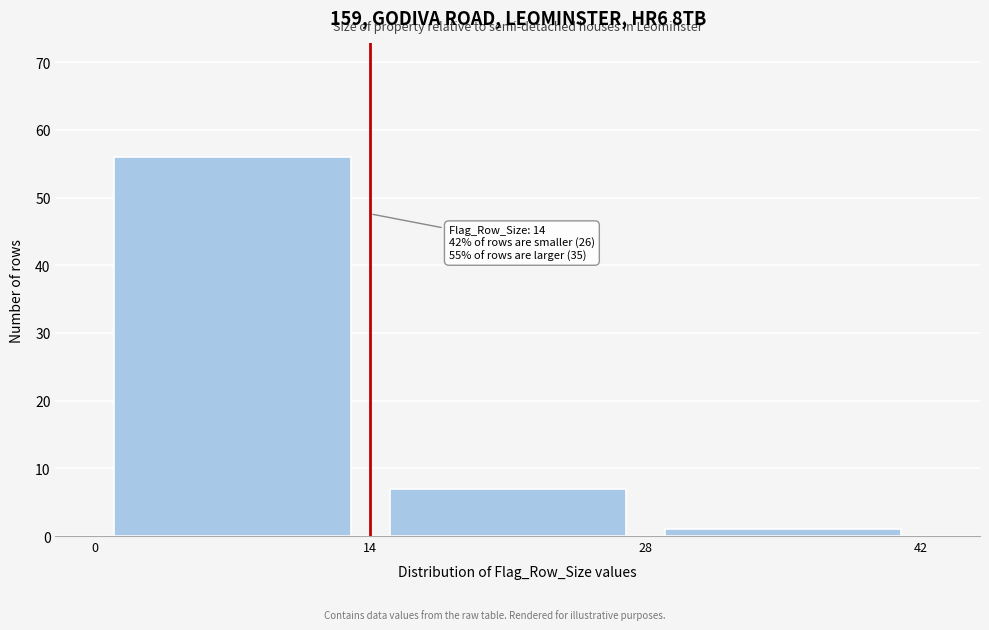

Which range on the x-axis has the tallest bar?

0 to 14